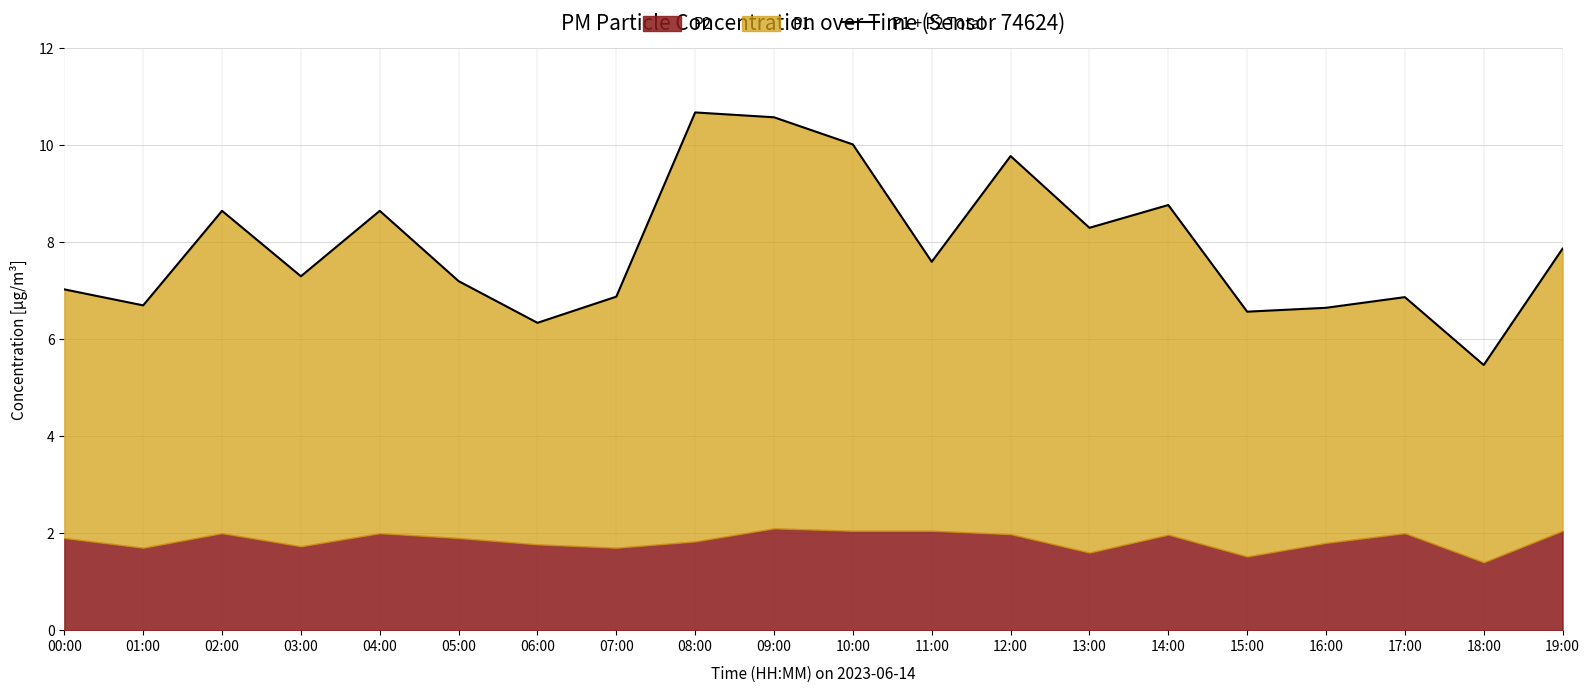

At which category does the data reach its first local peak?

02:00